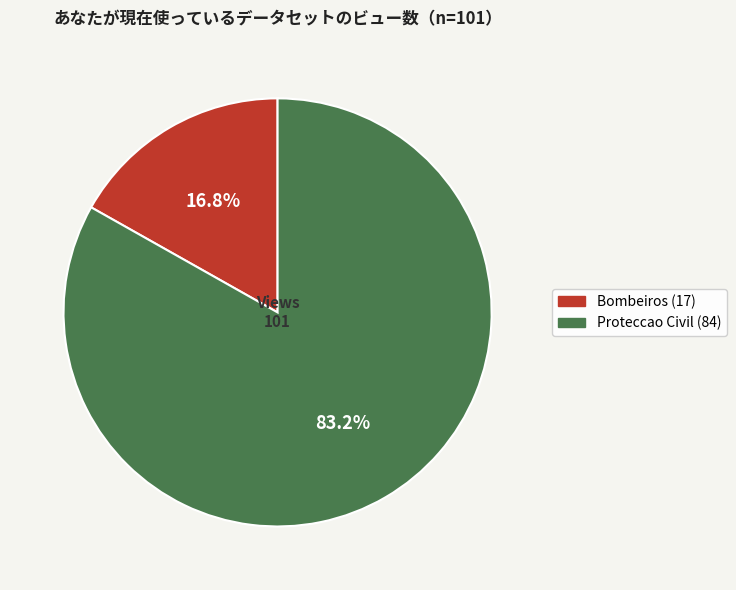

Which has a higher value, Bombeiros or Proteccao Civil?

Proteccao Civil